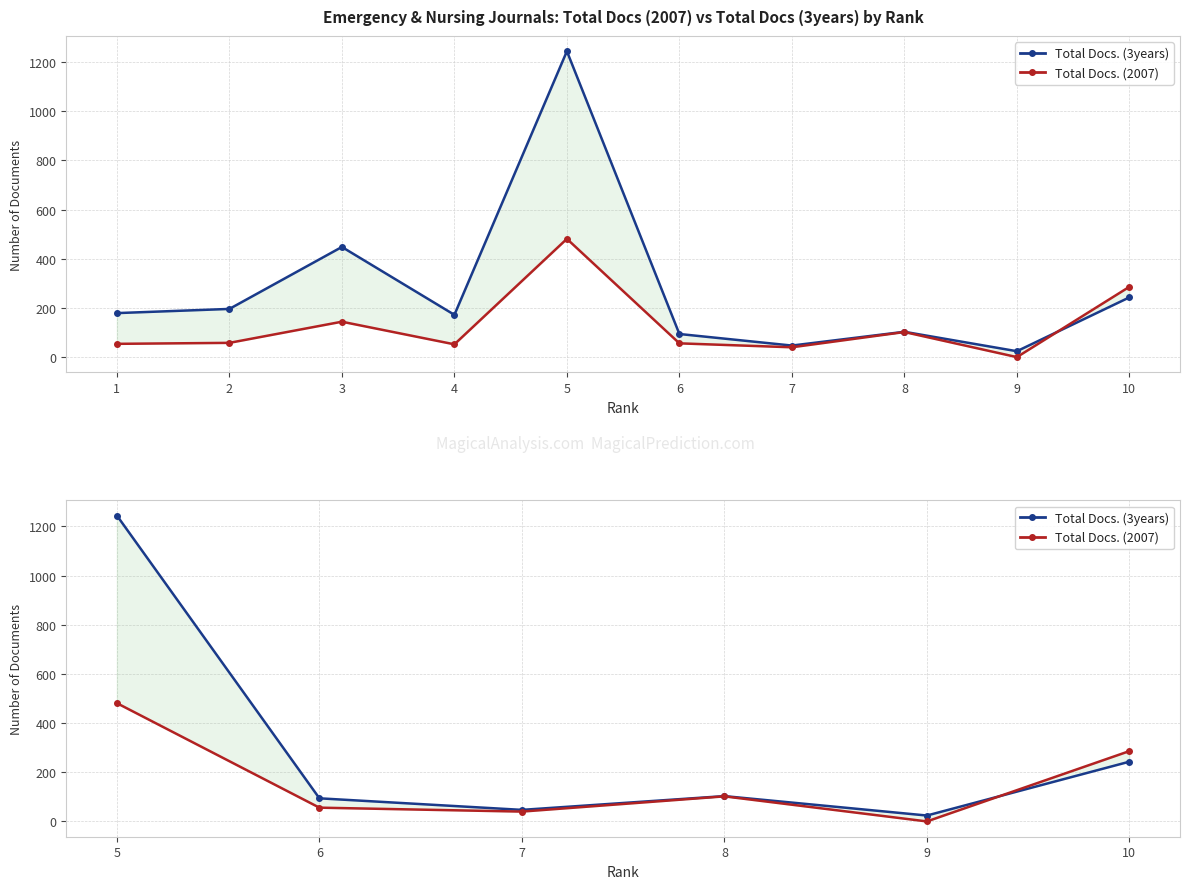

What is the value of the Total Docs. (3years) point at the 2nd from the left?

94